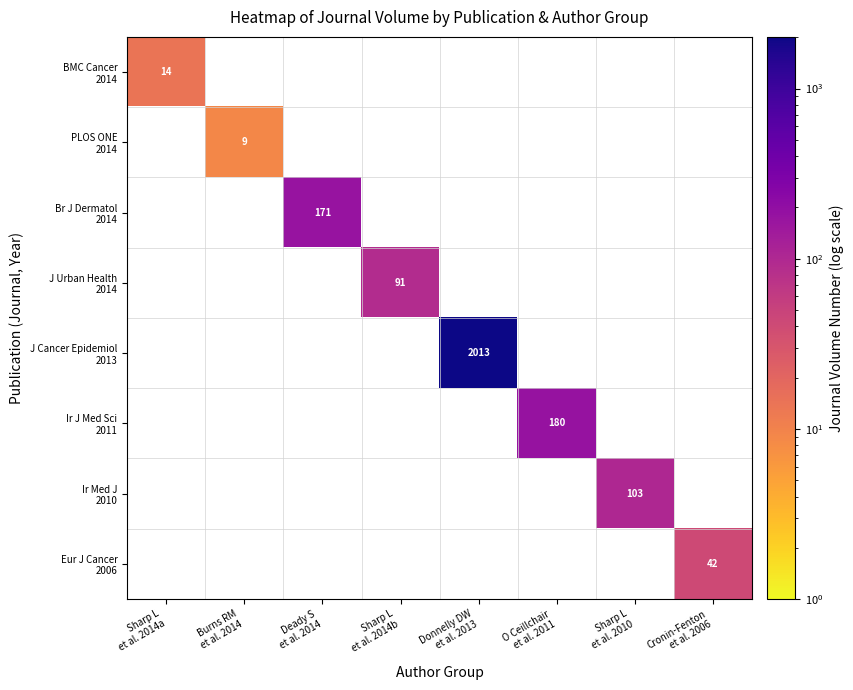

Rank the categories by PLOS ONE 2014 value from highest to lowest.

Burns RM et al. 2014, Sharp L et al. 2014a, Deady S et al. 2014, Sharp L et al. 2014b, Donnelly DW et al. 2013, O Ceillchair et al. 2011, Sharp L et al. 2010, Cronin-Fenton et al. 2006